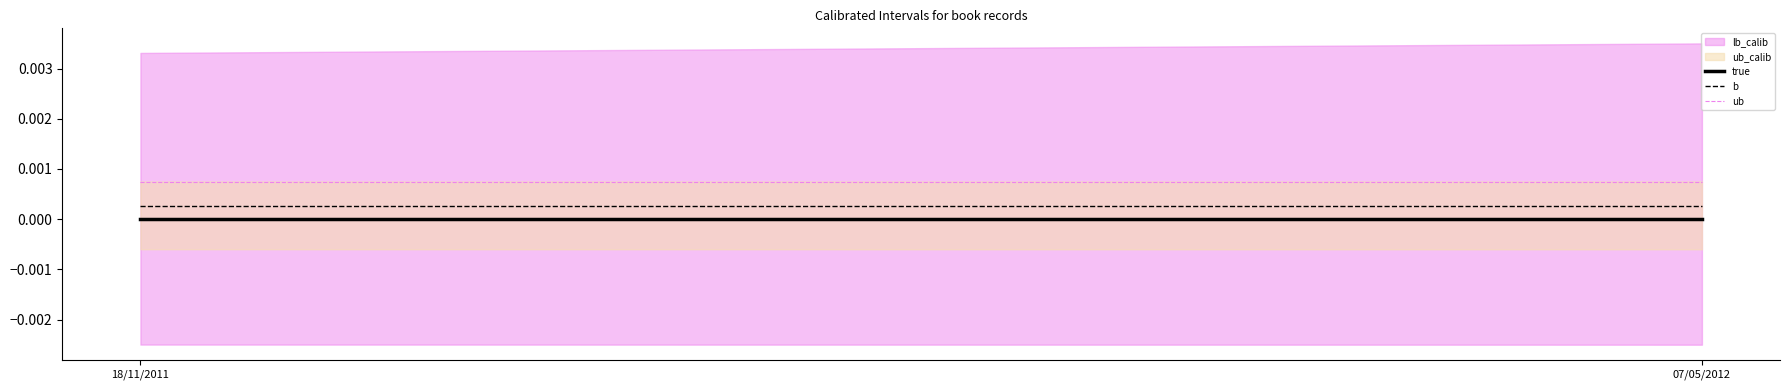

The value of b at 18/11/2011 is 0.0. True or false?

True